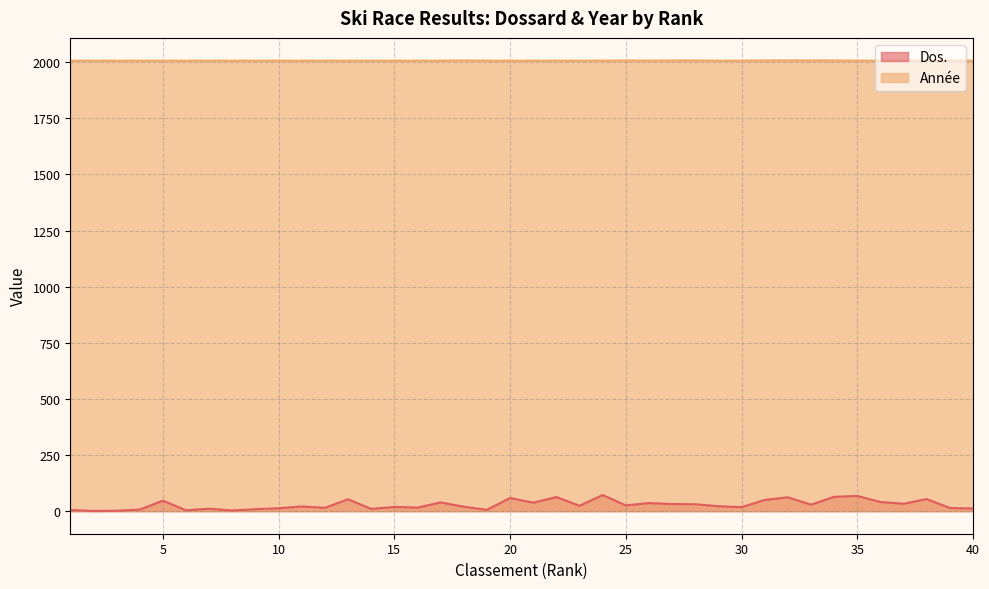

What is the difference between the maximum and minimum values in the Dos. series?

71